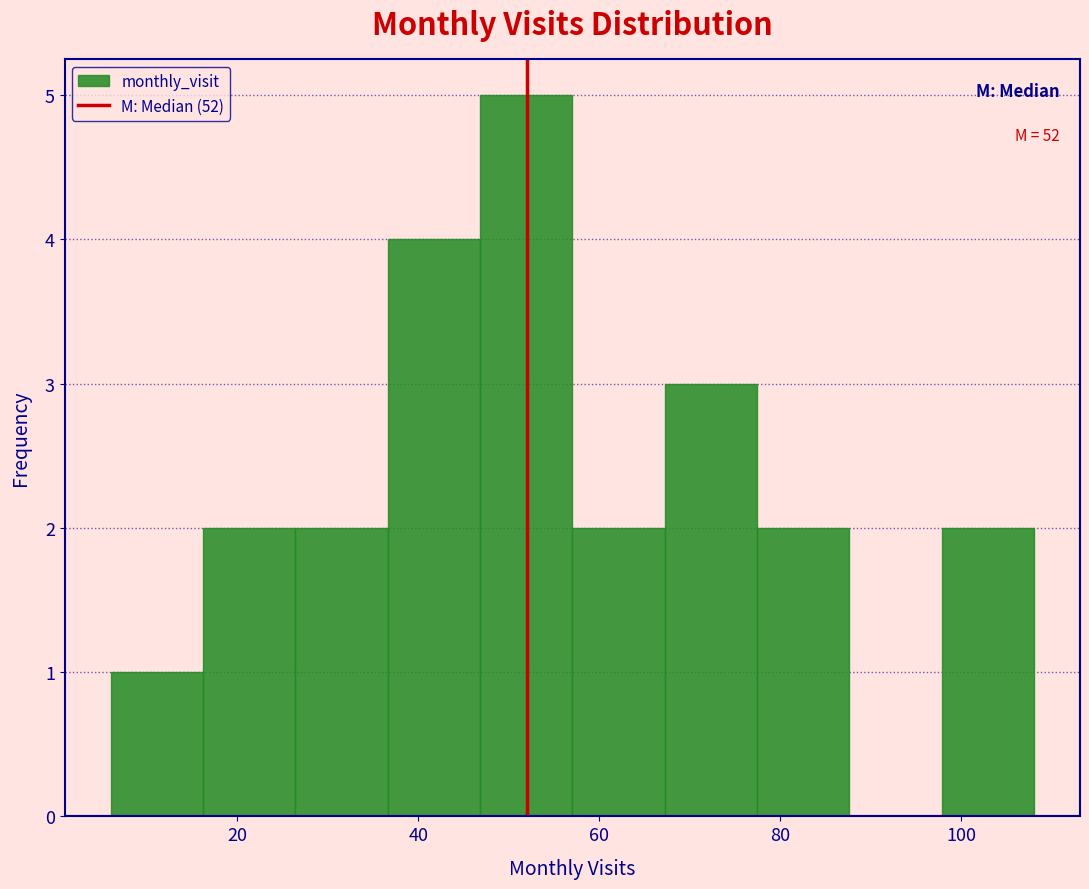

Over which range of the x-axis is the bar tallest?

46.8 to 57.0